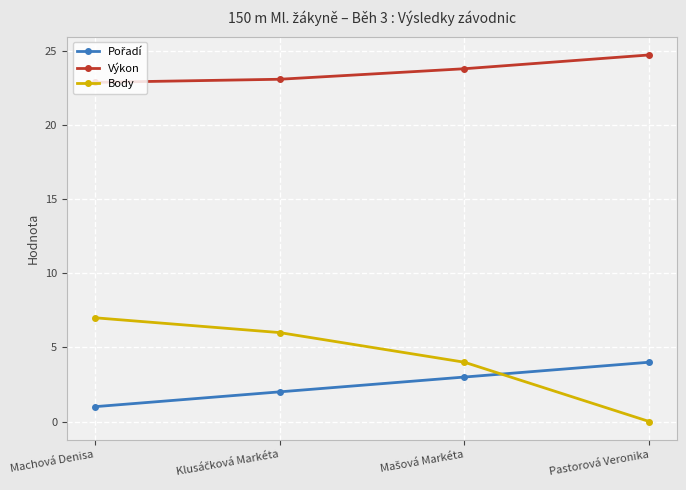

At which label does Body first exceed 6?

Machová Denisa